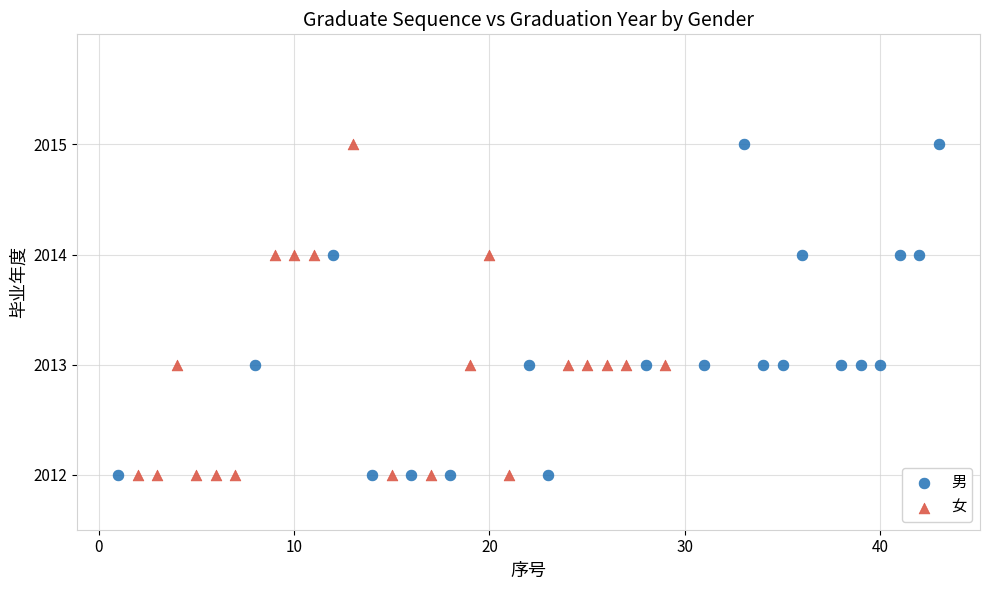

What are all the series names shown in the legend?

男, 女